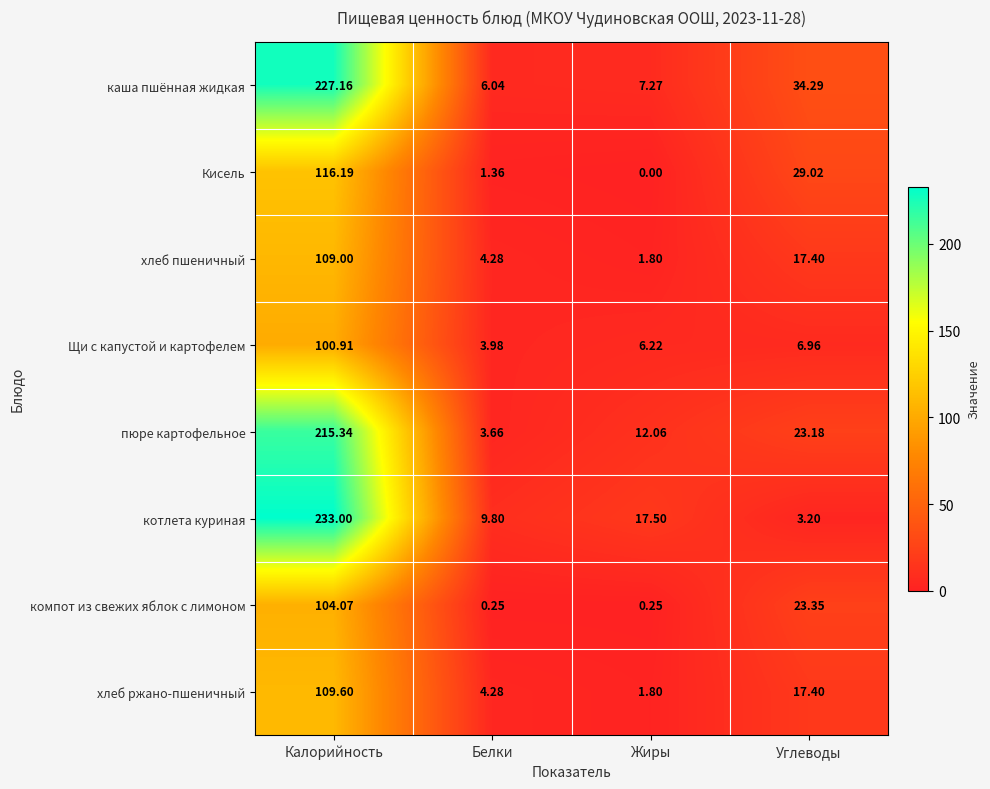

Between Калорийность and Белки, which series saw the biggest shift?

котлета куриная